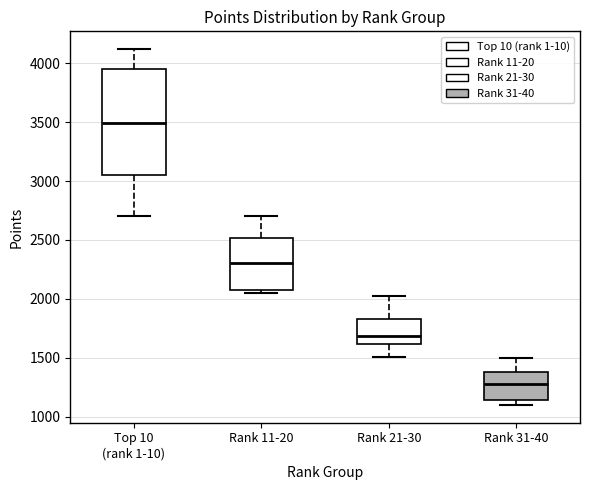

Which box's median line is the lowest?

Rank 31-40